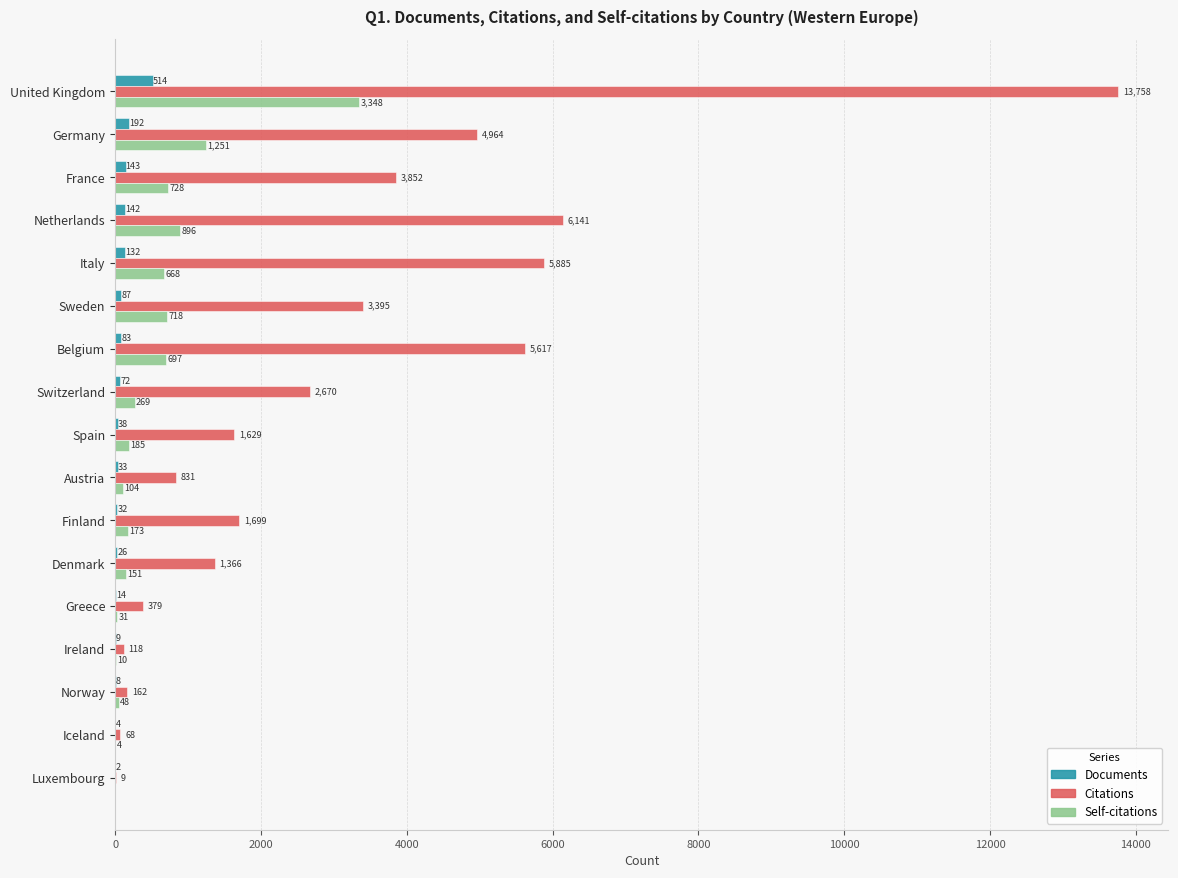

Which series changed the most between Finland and Luxembourg?

Citations